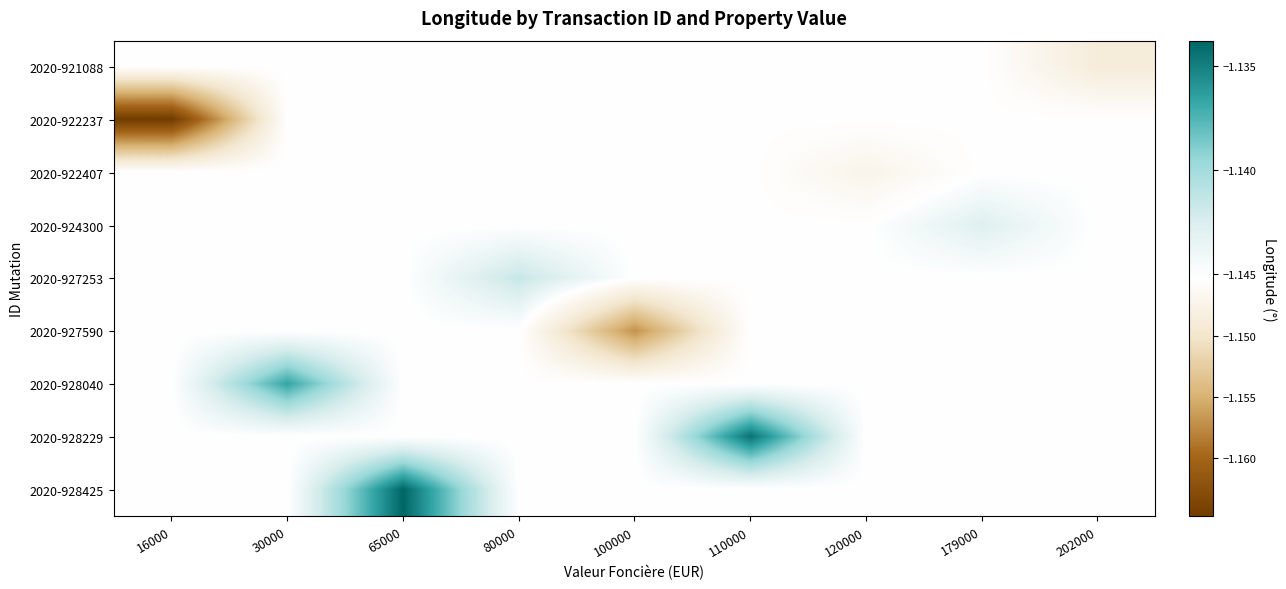

Reading left to right, transcribe all the data shown in this chart.

2020-921088: 16000=-1.1	30000=-1.1	65000=-1.1	80000=-1.1	100000=-1.1	110000=-1.1	120000=-1.1	179000=-1.1	202000=-1.1
2020-922237: 16000=-1.2	30000=-1.1	65000=-1.1	80000=-1.1	100000=-1.1	110000=-1.1	120000=-1.1	179000=-1.1	202000=-1.1
2020-922407: 16000=-1.1	30000=-1.1	65000=-1.1	80000=-1.1	100000=-1.1	110000=-1.1	120000=-1.1	179000=-1.1	202000=-1.1
2020-924300: 16000=-1.1	30000=-1.1	65000=-1.1	80000=-1.1	100000=-1.1	110000=-1.1	120000=-1.1	179000=-1.1	202000=-1.1
2020-927253: 16000=-1.1	30000=-1.1	65000=-1.1	80000=-1.1	100000=-1.1	110000=-1.1	120000=-1.1	179000=-1.1	202000=-1.1
2020-927590: 16000=-1.1	30000=-1.1	65000=-1.1	80000=-1.1	100000=-1.2	110000=-1.1	120000=-1.1	179000=-1.1	202000=-1.1
2020-928040: 16000=-1.1	30000=-1.1	65000=-1.1	80000=-1.1	100000=-1.1	110000=-1.1	120000=-1.1	179000=-1.1	202000=-1.1
2020-928229: 16000=-1.1	30000=-1.1	65000=-1.1	80000=-1.1	100000=-1.1	110000=-1.1	120000=-1.1	179000=-1.1	202000=-1.1
2020-928425: 16000=-1.1	30000=-1.1	65000=-1.1	80000=-1.1	100000=-1.1	110000=-1.1	120000=-1.1	179000=-1.1	202000=-1.1